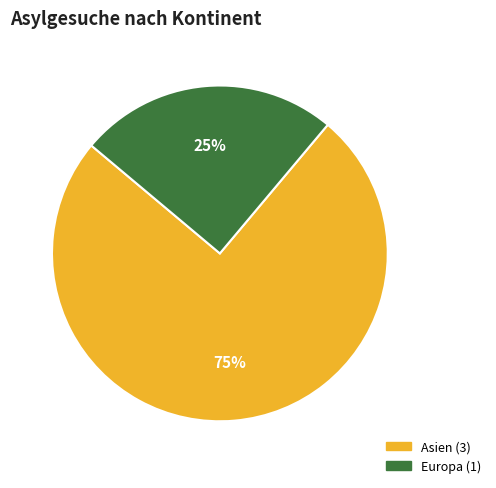

To the nearest percent, what is the difference between the largest and smallest slice percentages?

50%